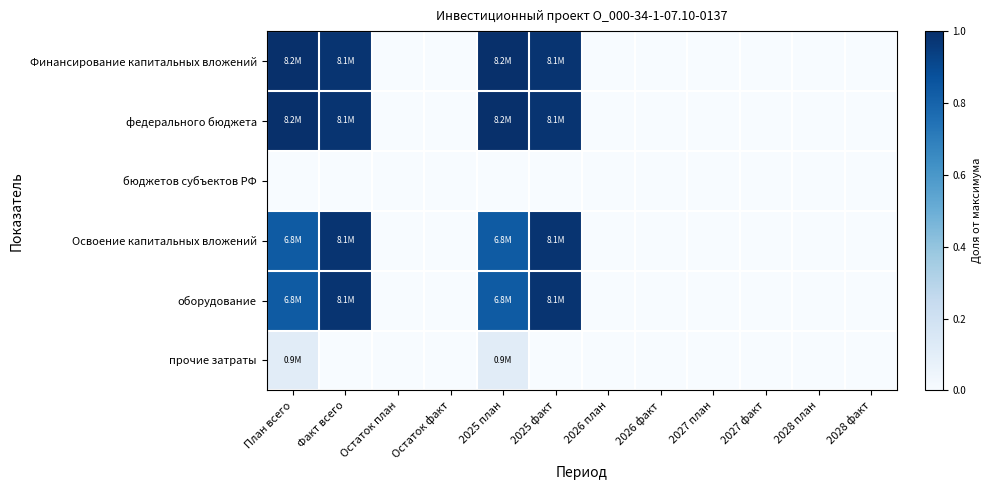

Which has a higher value, 2027 план or Остаток план?

2027 план